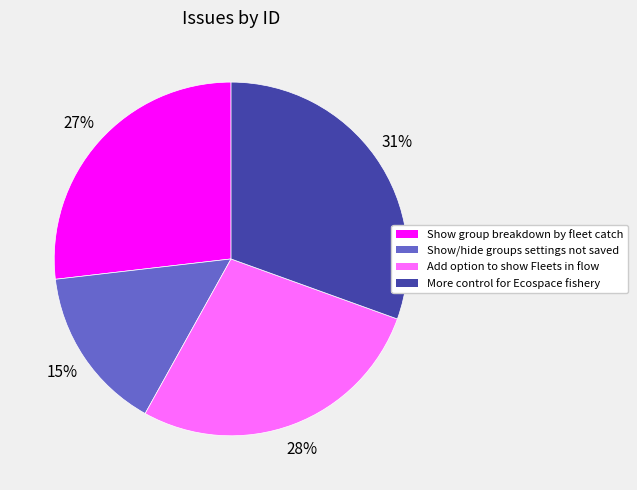

Count the number of slices in the pie.

4